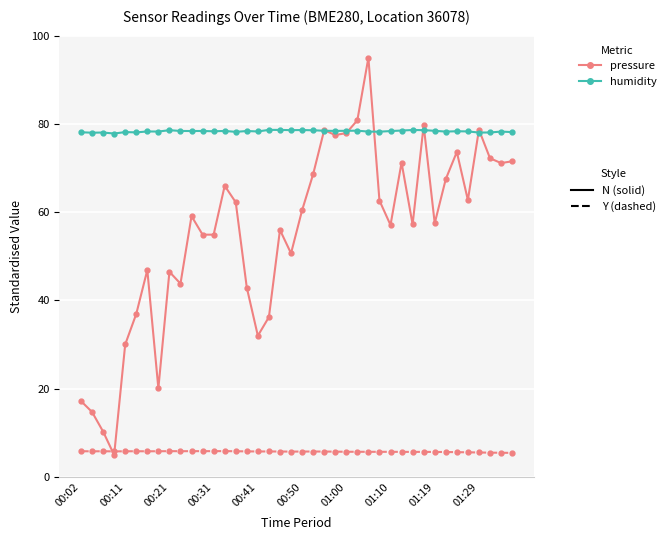

What is the minimum value shown in the chart?

5.0